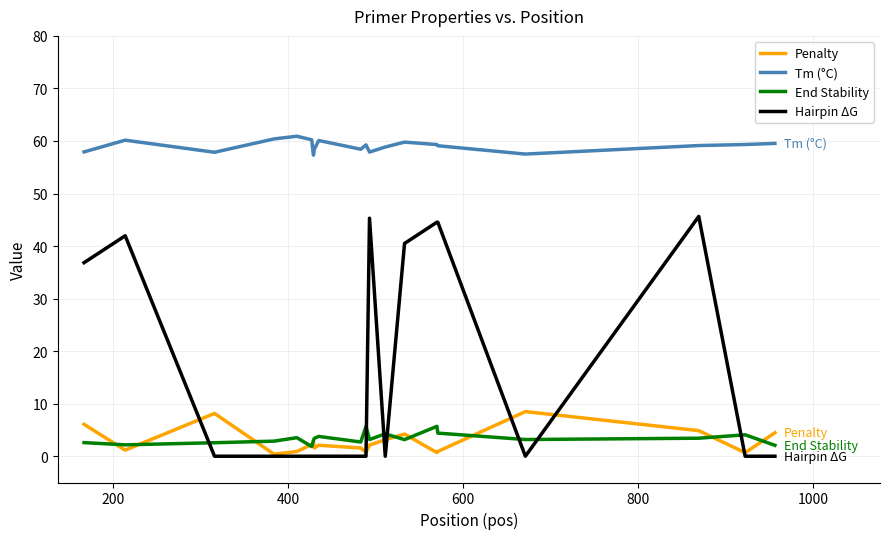

What is the maximum value for Penalty?

8.5